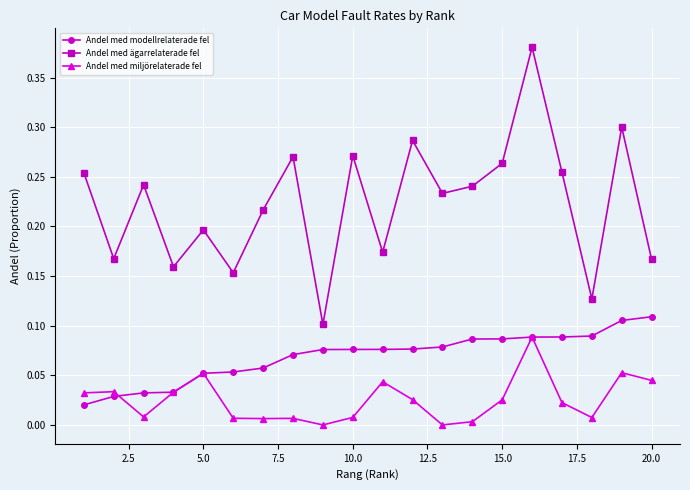

Which series has the largest total across all categories?

Andel med ägarrelaterade fel